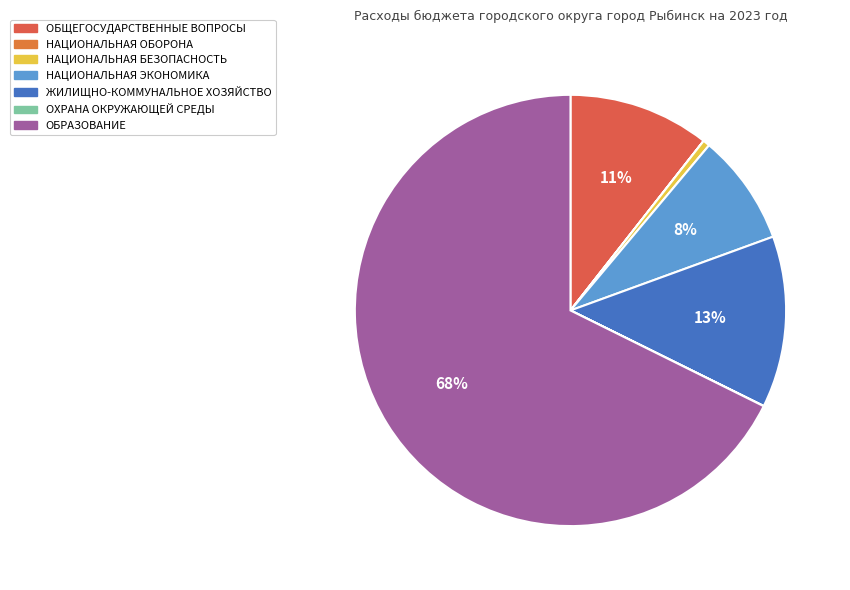

Is it true that НАЦИОНАЛЬНАЯ ЭКОНОМИКА is 8% of the pie?

True